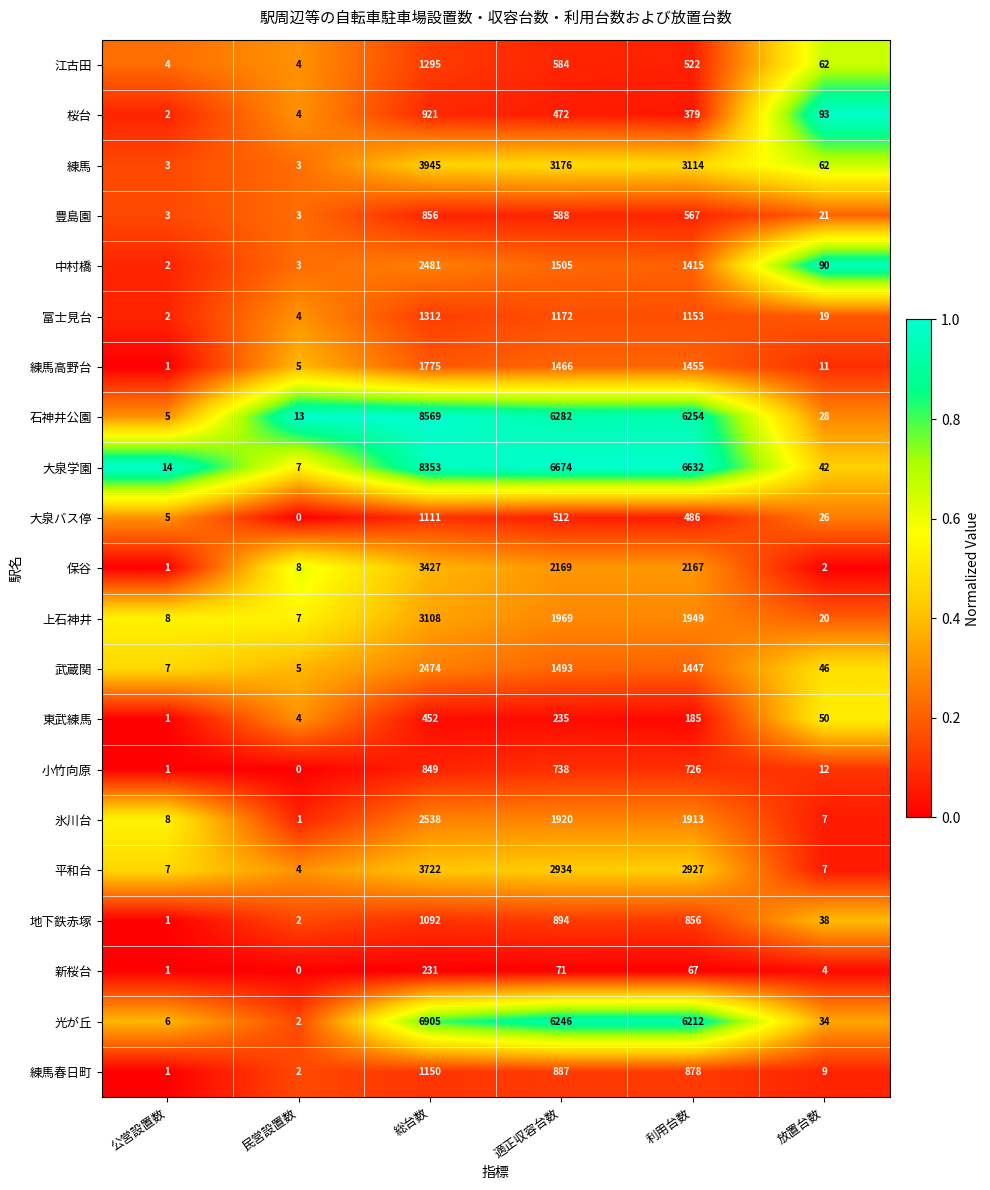

What is the difference between the highest and lowest values at 総台数?

8338